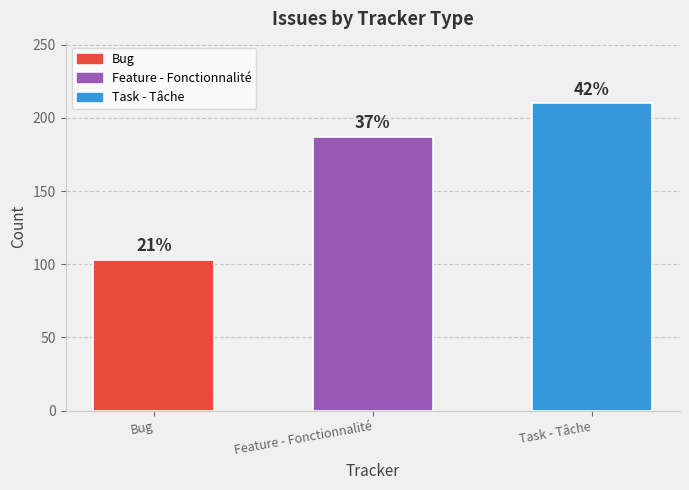

How many bars are there in total?

3